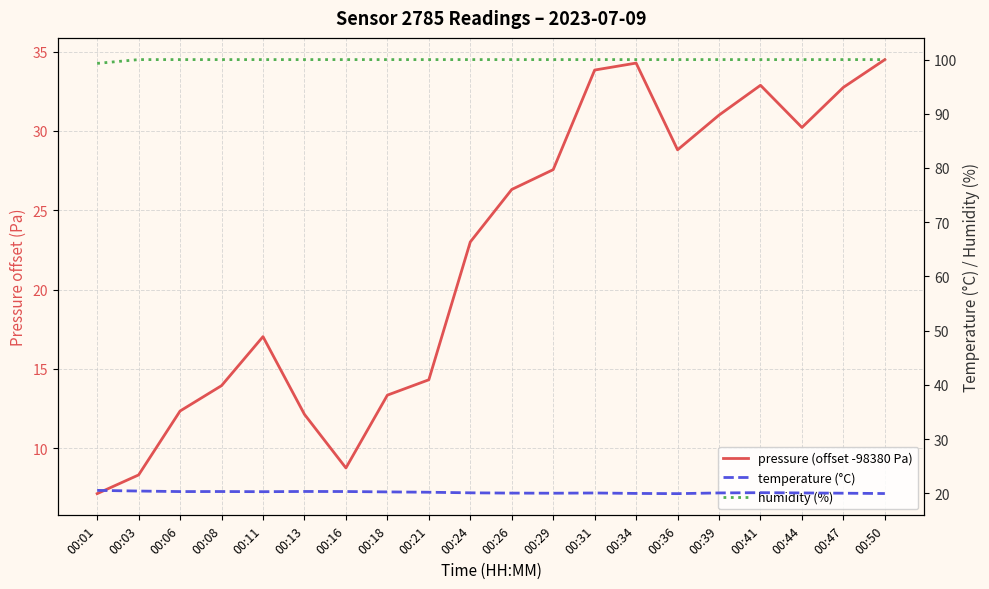

What is the difference between the pressure (offset -98380 Pa) values at 00:18 and 00:36?

15.5